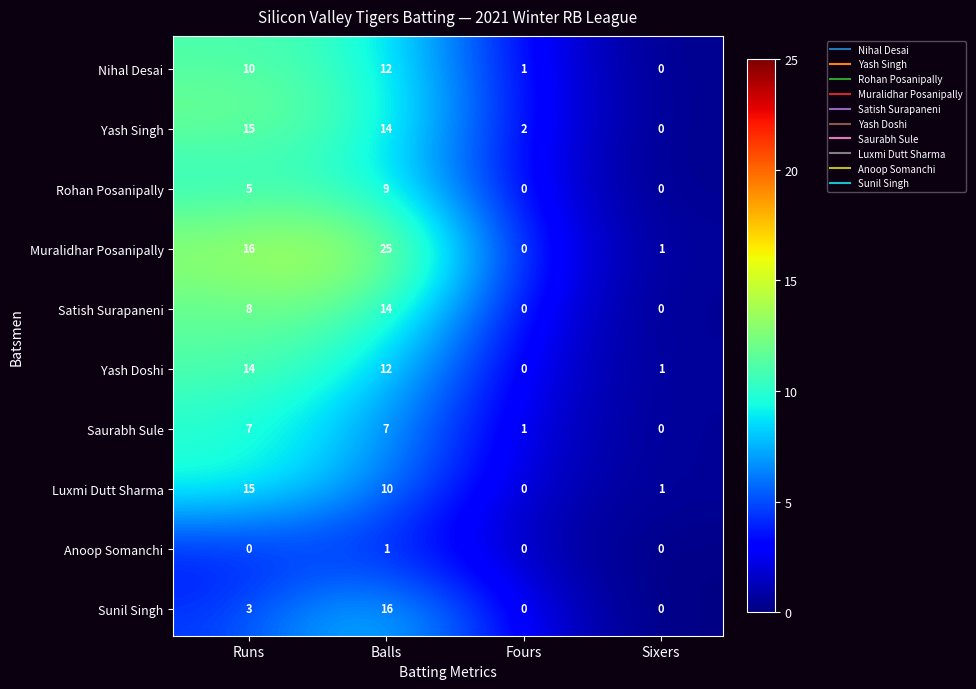

How many values in Saurabh Sule are above zero?

3